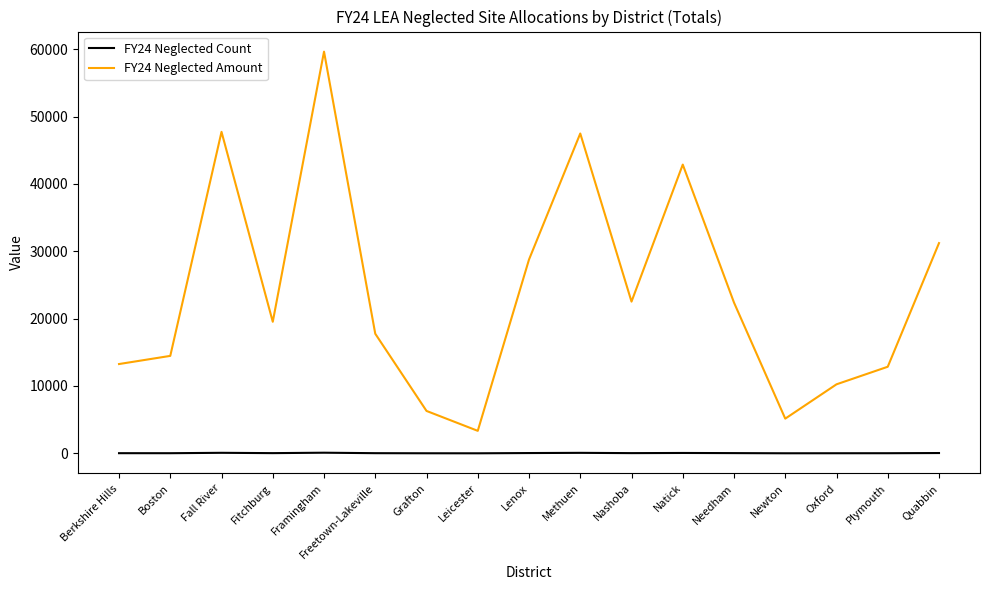

List the series in order of their peak value, highest first.

FY24 Neglected Amount, FY24 Neglected Count